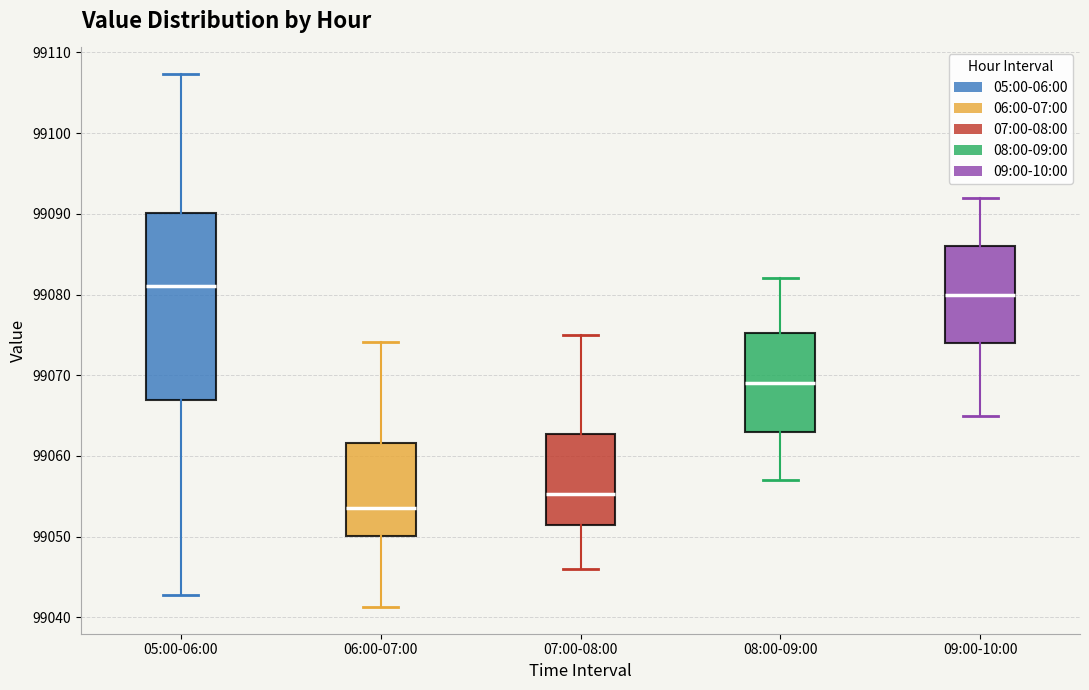

Reading left to right, read every box against the y-axis: the position of its median line, the range the box covers, and the ends of its whiskers. The values are not printed on the chart, so give them approximately, as read against the axis.

05:00-06:00: median 99081, box 99067 to 99090, whiskers 99043 to 99107
06:00-07:00: median 99054, box 99050 to 99062, whiskers 99041 to 99074
07:00-08:00: median 99055, box 99051 to 99063, whiskers 99046 to 99075
08:00-09:00: median 99069, box 99063 to 99075, whiskers 99057 to 99082
09:00-10:00: median 99080, box 99074 to 99086, whiskers 99065 to 99092